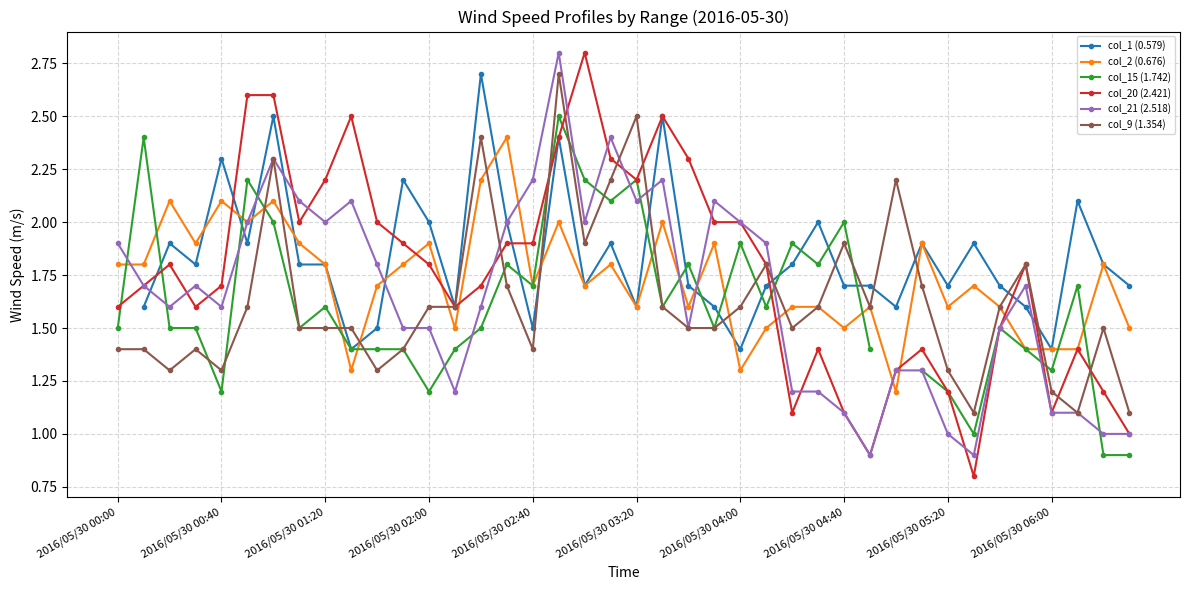

At which category does the chart reach its minimum across all series?

33